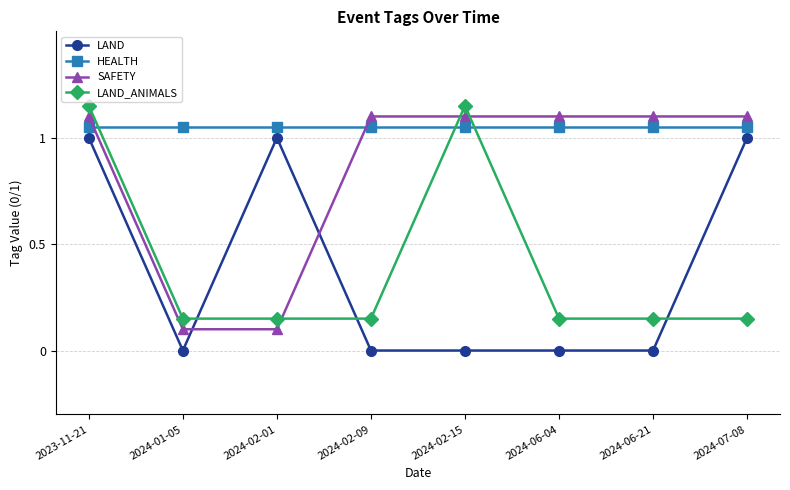

After their last crossing, which series has the higher values: LAND_ANIMALS or SAFETY?

SAFETY